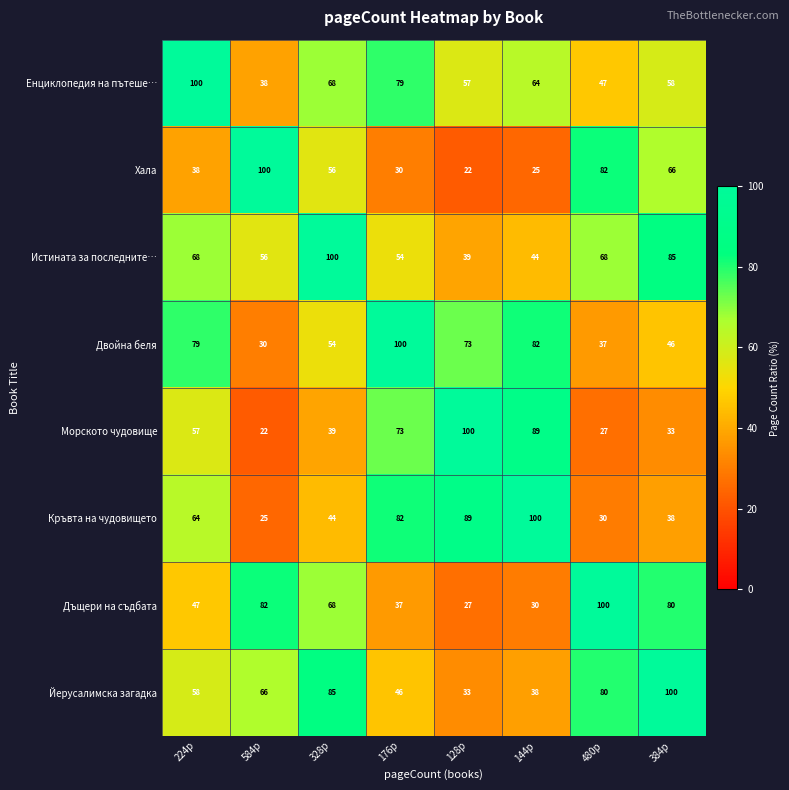

Which category has the highest value in the Хала series?

584p